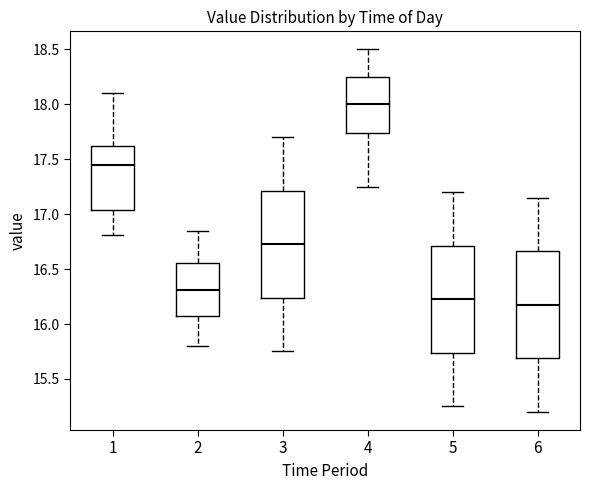

Which box has the lowest median line?

6